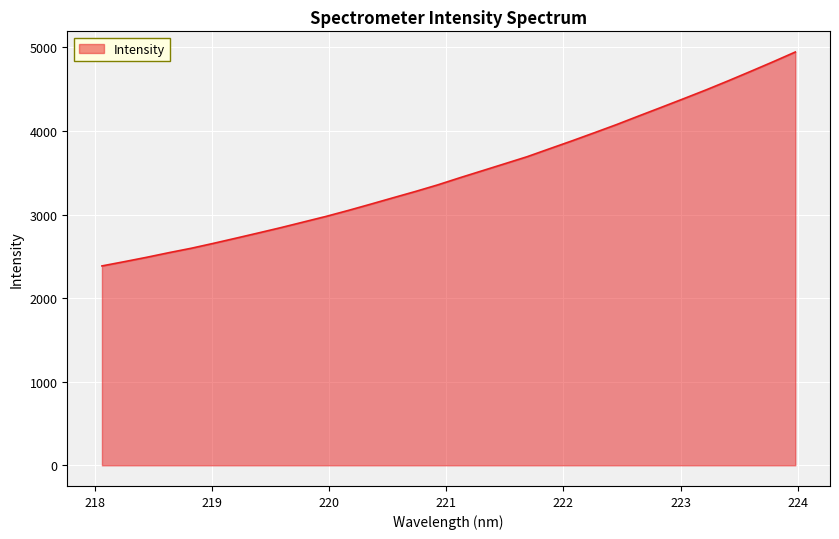

What is the smallest value displayed?

2385.1